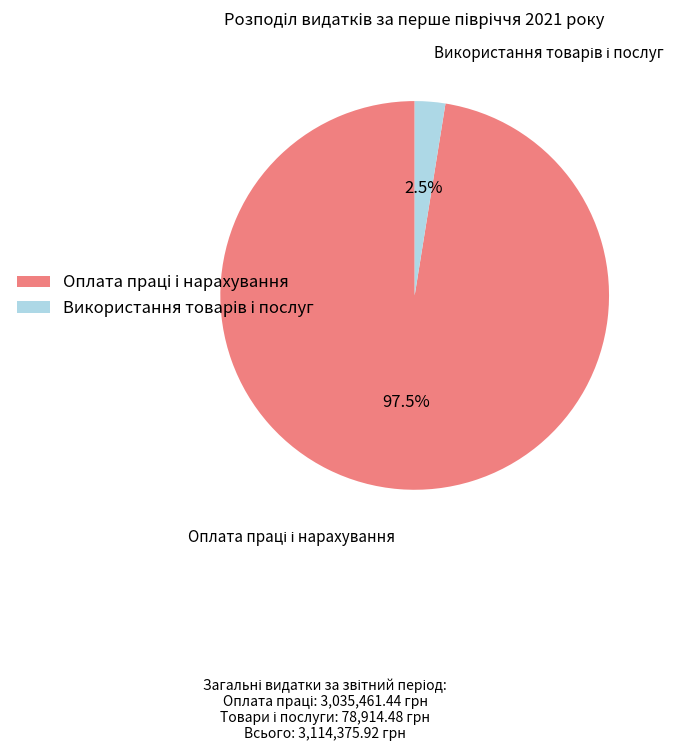

Does any single category account for the majority?

Yes